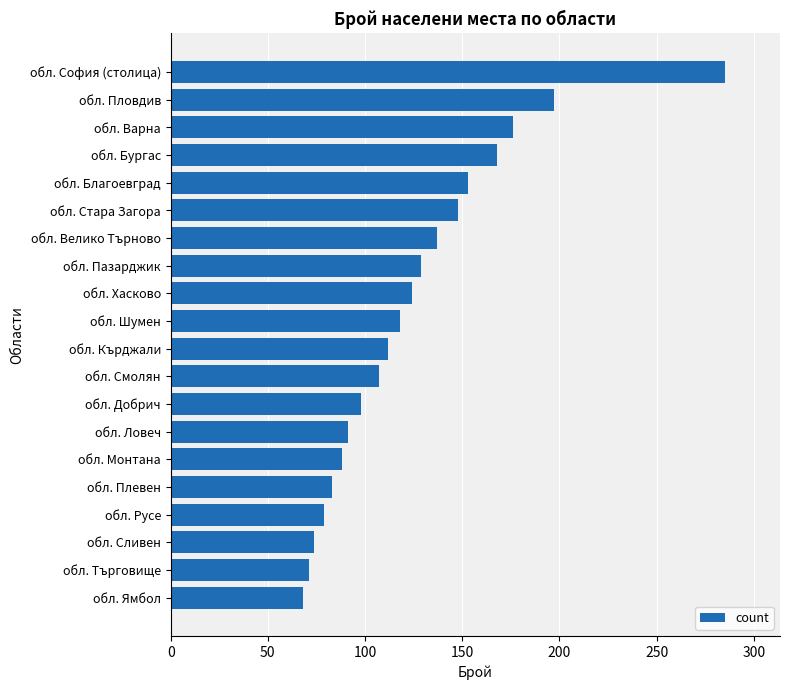

Where is the data nearest to the value 176?

обл. Варна